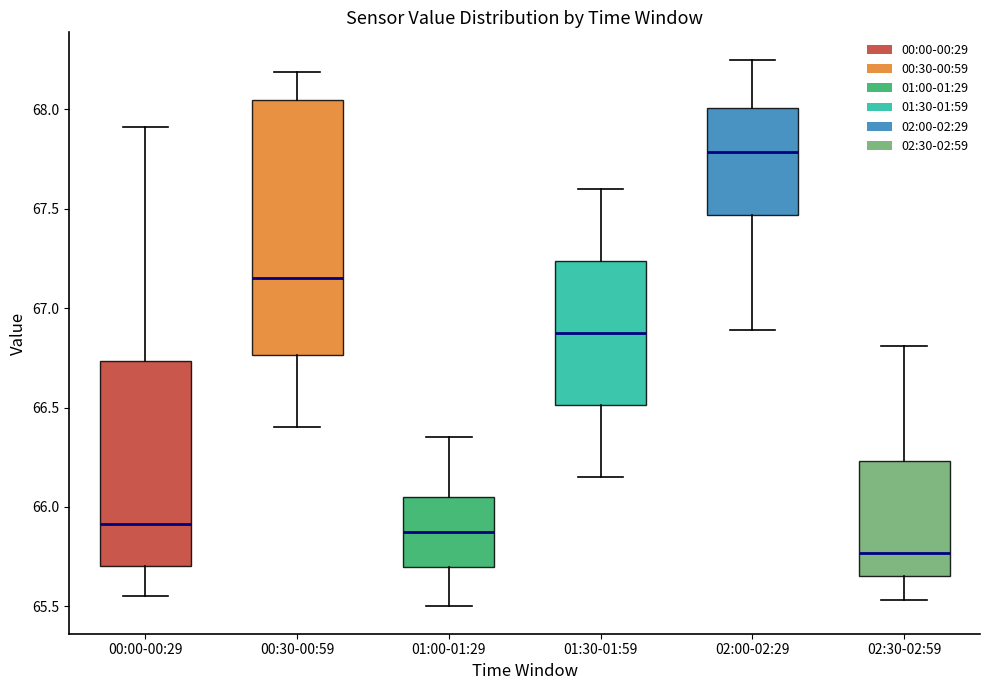

Reading left to right, read every box against the y-axis: the position of its median line, the range the box covers, and the ends of its whiskers. The values are not printed on the chart, so give them approximately, as read against the axis.

00:00-00:29: median 65.90, box 65.70 to 66.75, whiskers 65.55 to 67.90
00:30-00:59: median 67.15, box 66.75 to 68.05, whiskers 66.40 to 68.20
01:00-01:29: median 65.90, box 65.70 to 66.05, whiskers 65.50 to 66.35
01:30-01:59: median 66.90, box 66.50 to 67.25, whiskers 66.15 to 67.60
02:00-02:29: median 67.80, box 67.45 to 68.00, whiskers 66.90 to 68.25
02:30-02:59: median 65.75, box 65.65 to 66.25, whiskers 65.55 to 66.80